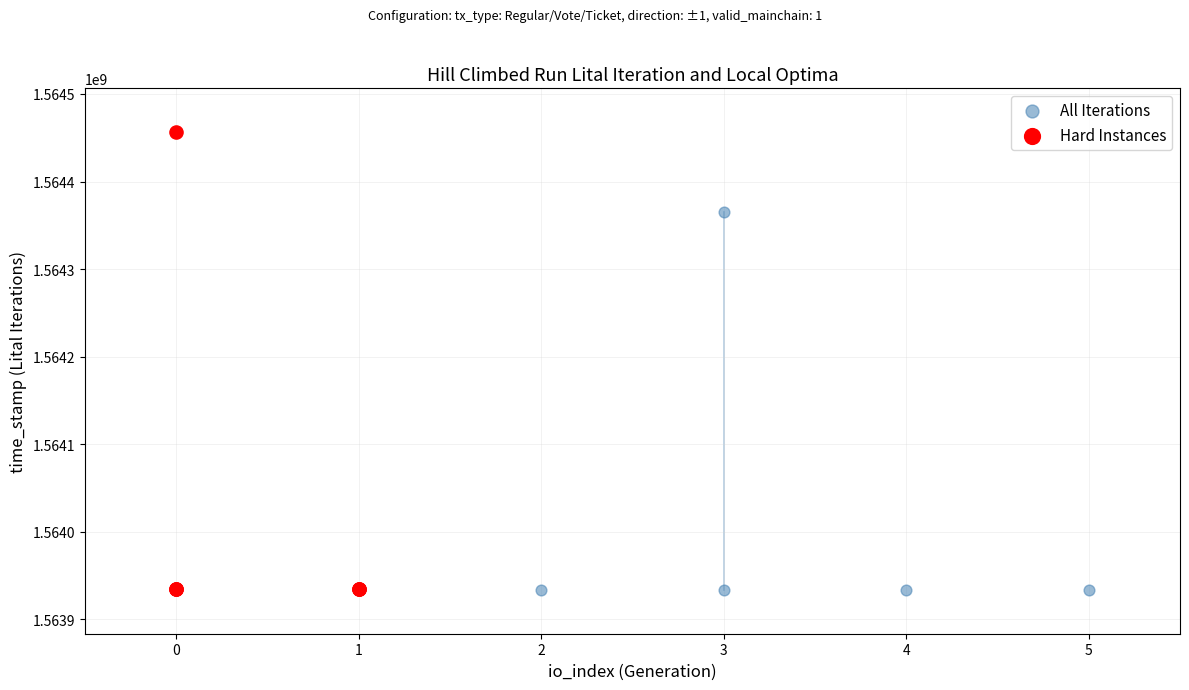

Which series reaches the maximum Y coordinate?

Hard Instances